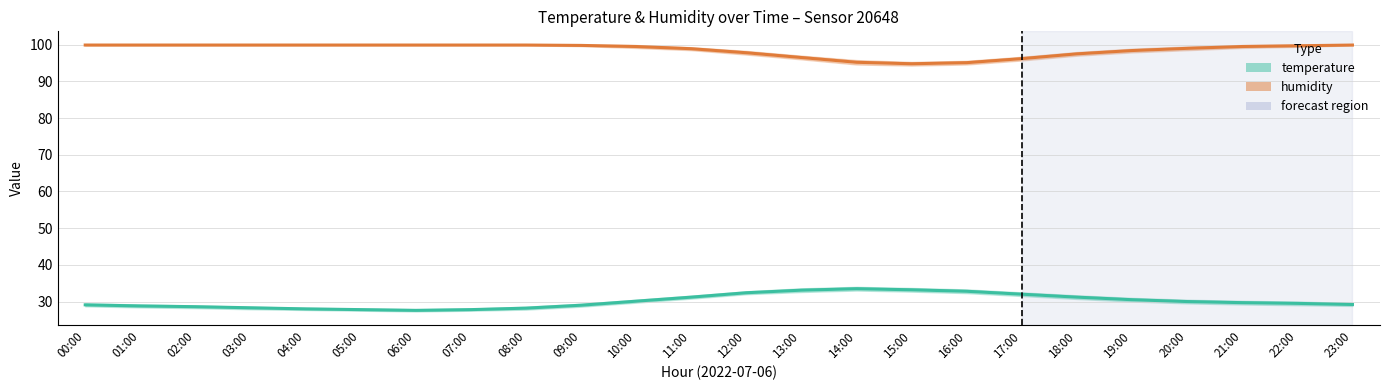

Does the chart display data point markers on the line(s)?

No